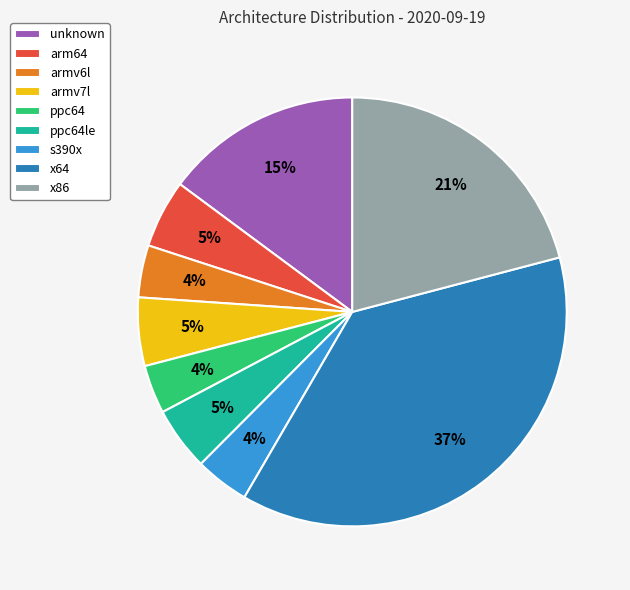

Does any single category account for the majority?

No